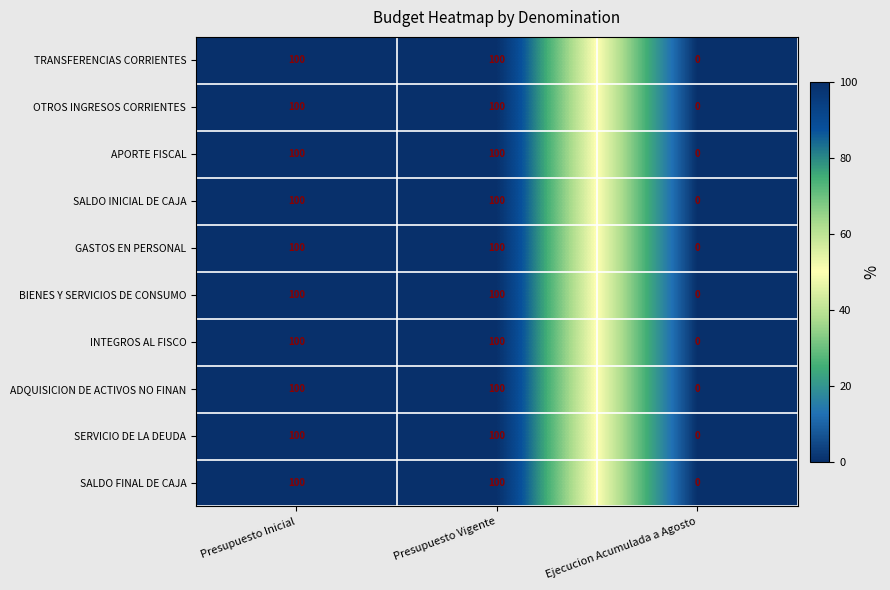

Is it true that SALDO FINAL DE CAJA equals 172 at Presupuesto Vigente?

False